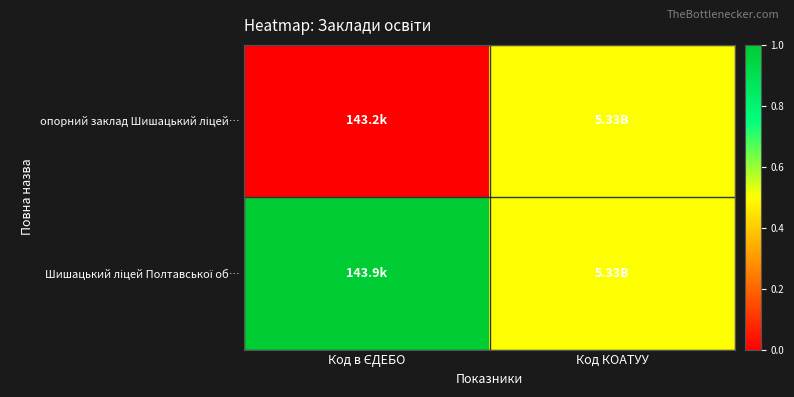

What is the total value across all series at Код в ЄДЕБО?

1.0